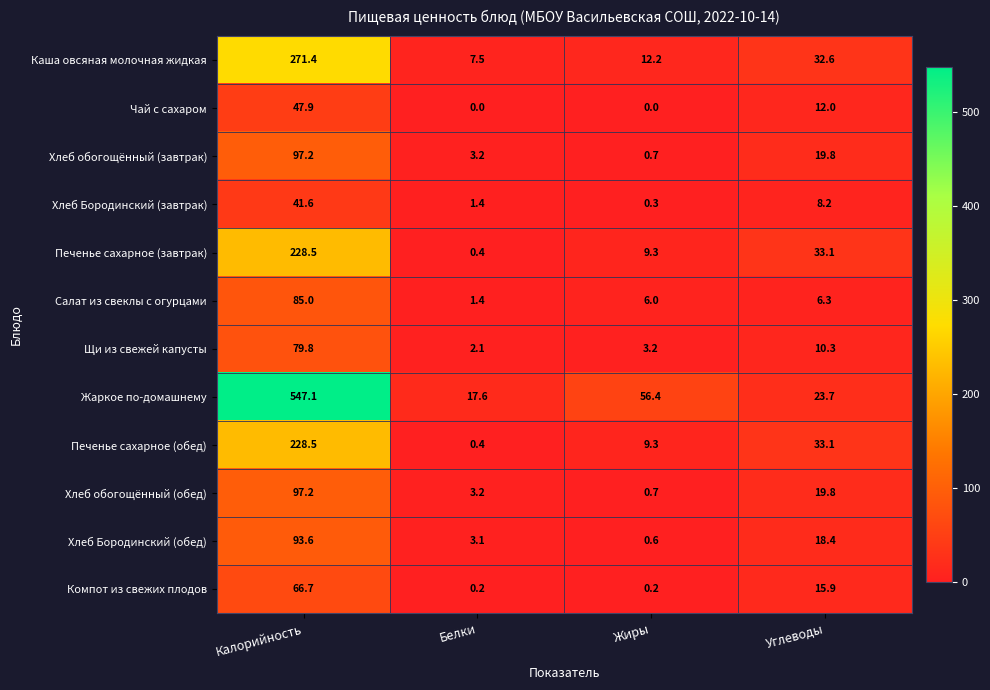

What is the difference between the maximum and minimum values in the Салат из свеклы с огурцами series?

83.6